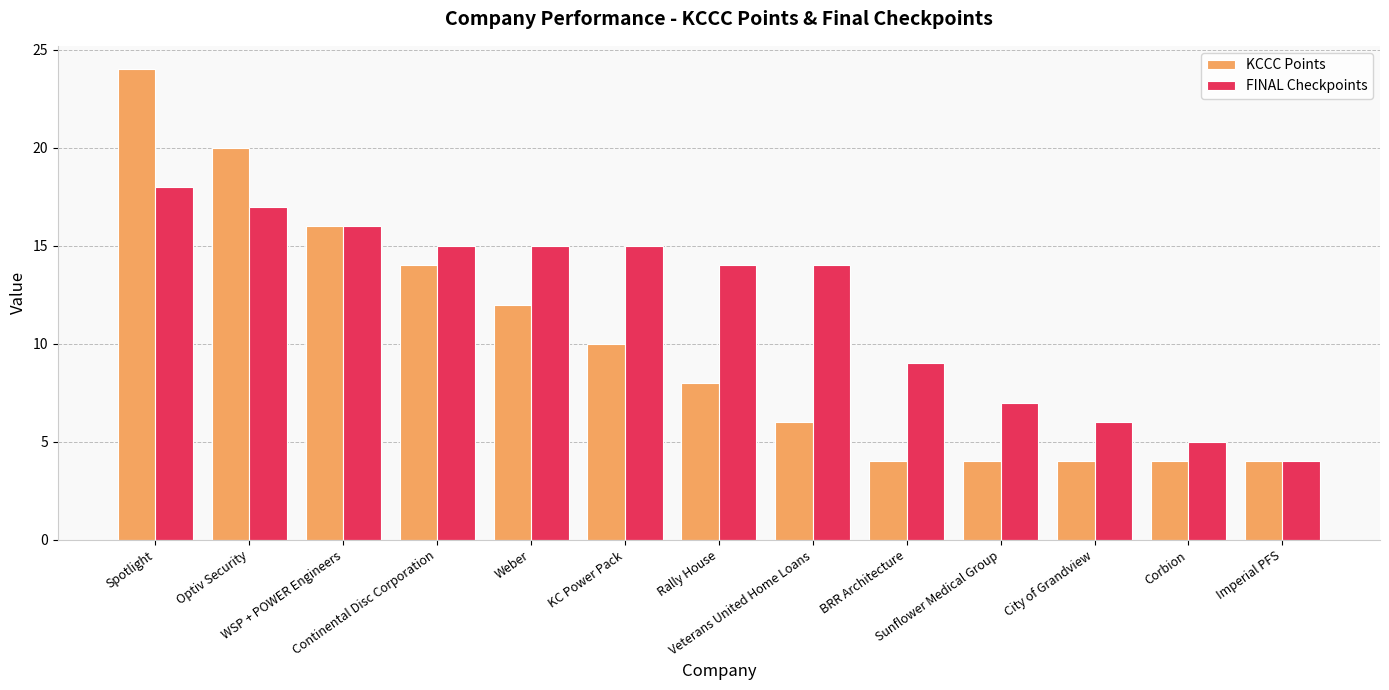

The value of FINAL Checkpoints at Imperial PFS is 4. True or false?

True